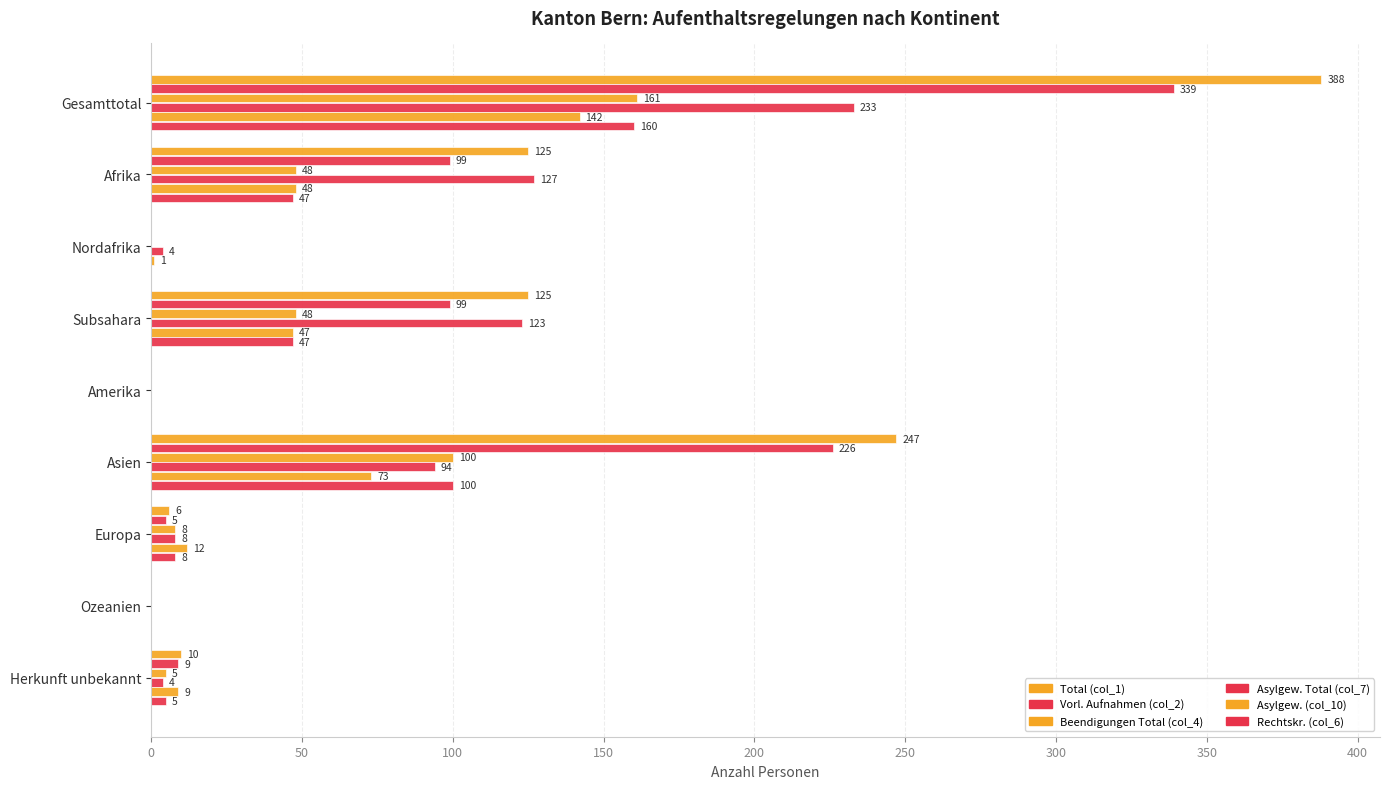

Count the number of categories in the chart.

9